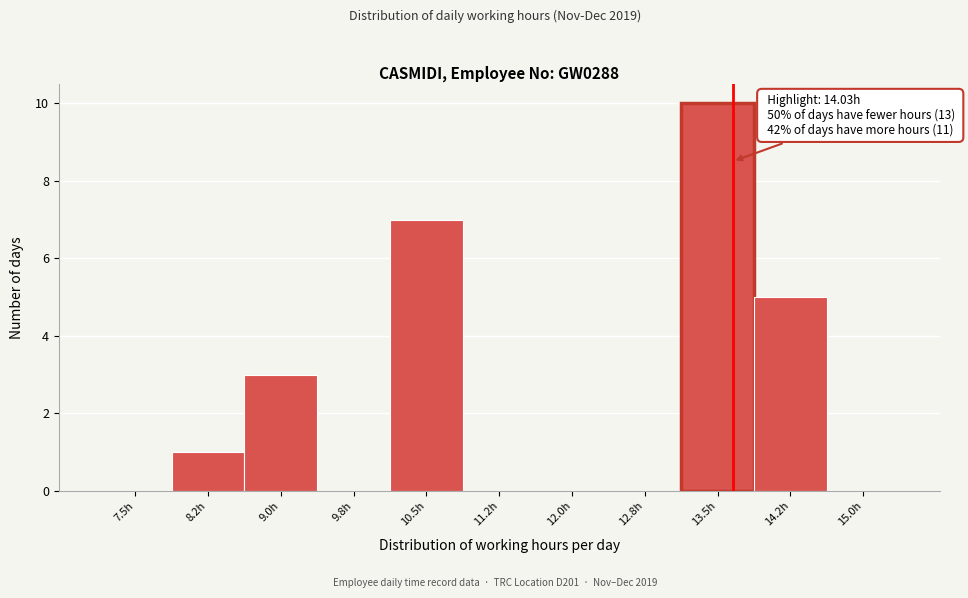

Reading left to right, what are all the values shown in this chart?

7.5h=0	8.2h=1	9.0h=3	9.8h=0	10.5h=7	11.2h=0	12.0h=0	12.8h=0	13.5h=10	14.2h=5	15.0h=0